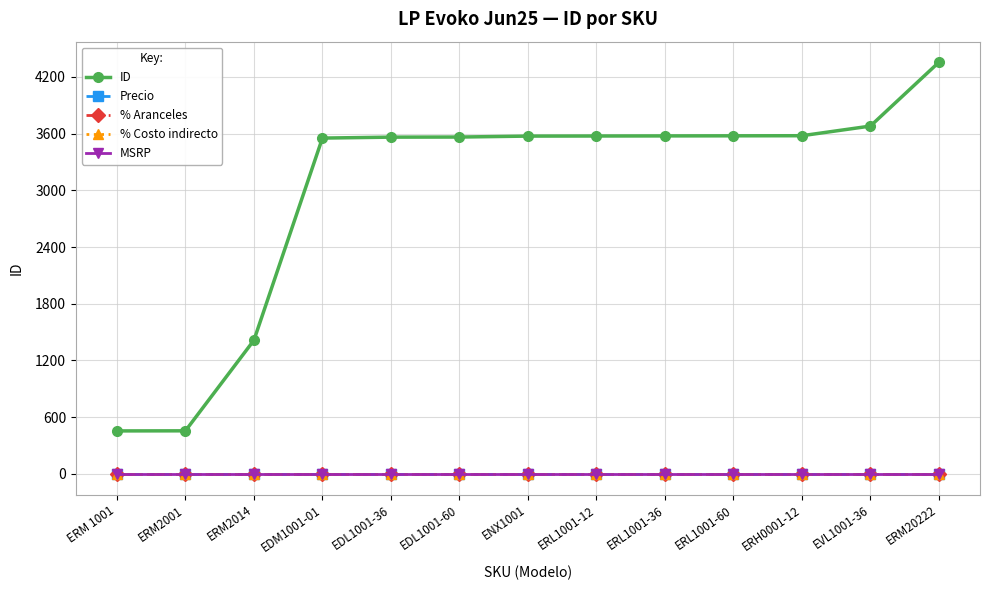

At which category is the sum across all series the highest?

ERM20222